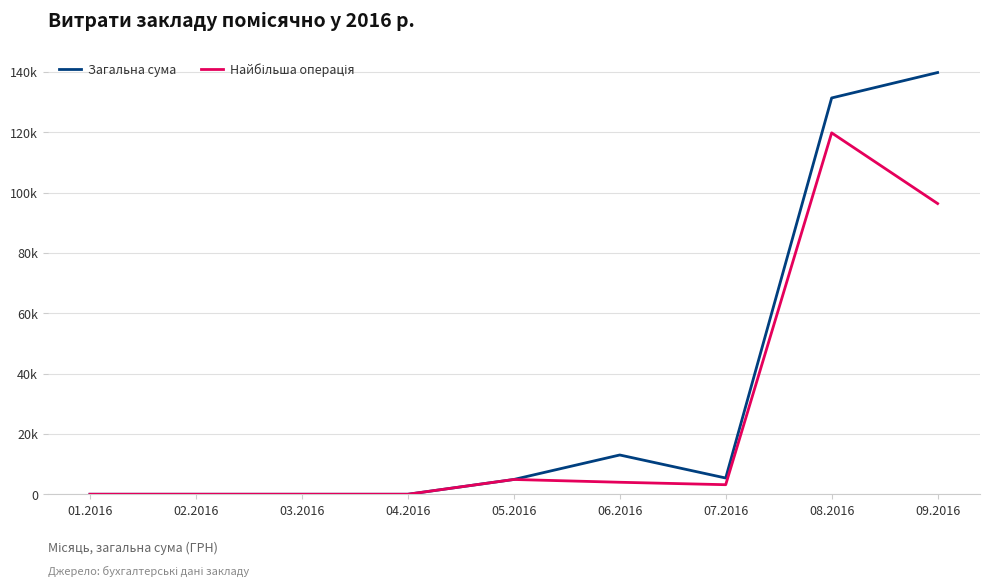

What is the label of the 4th point from the left?

04.2016